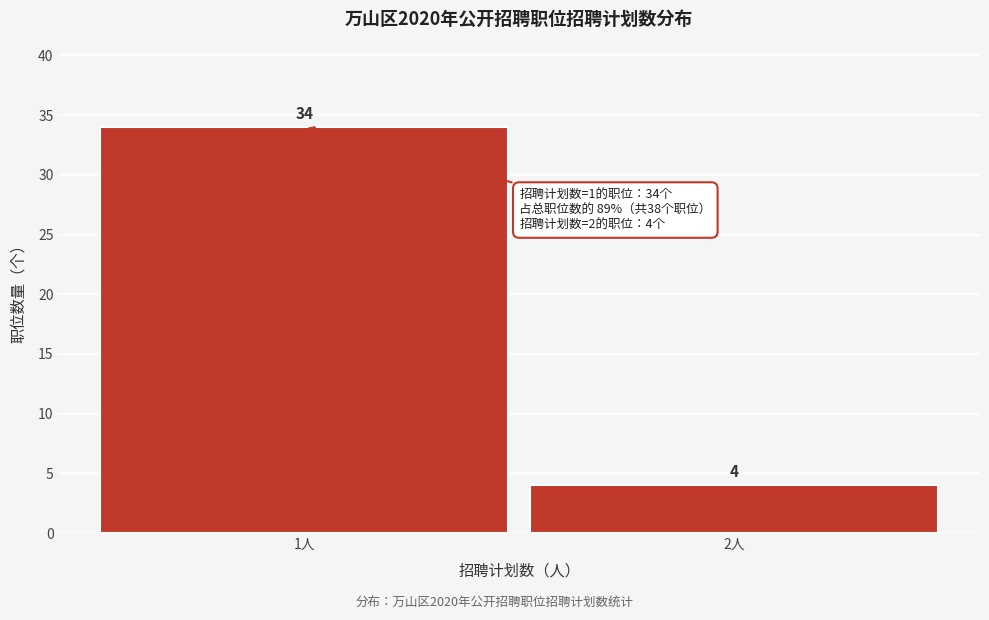

Reading left to right, extract all data points from this chart.

34	4